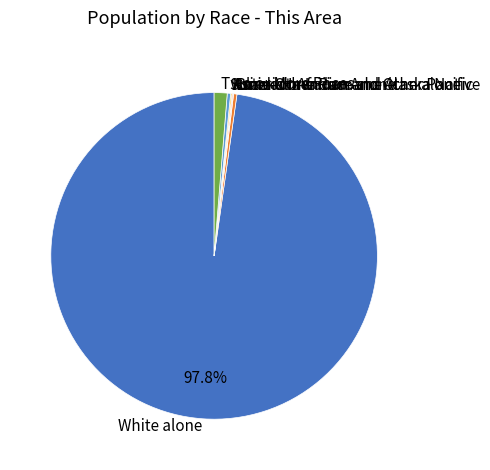

To the nearest percent, what percentage of the pie is White alone?

98%